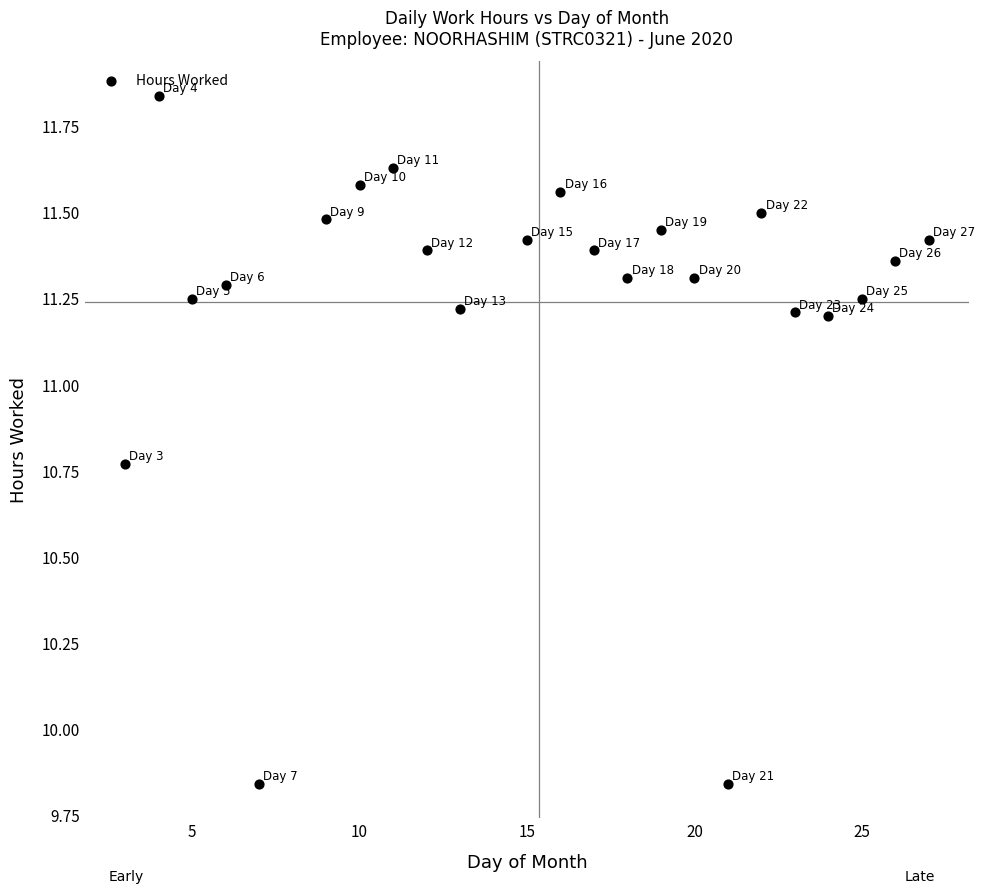

What is the range of Y values (max minus min)?

2.0